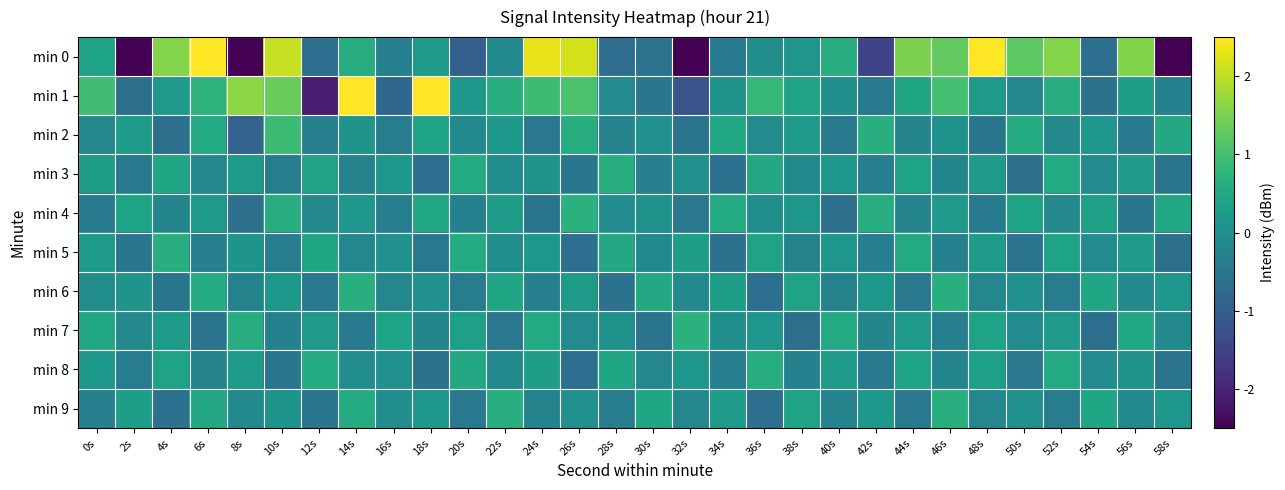

What is the total value across all series at 8s?

-7.5